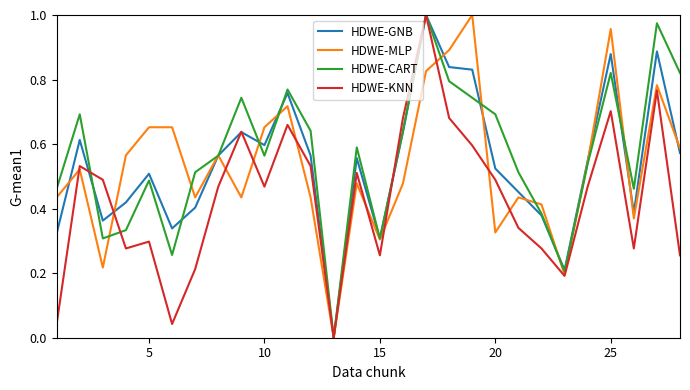

At how many categories does at least one series exceed 0?

27